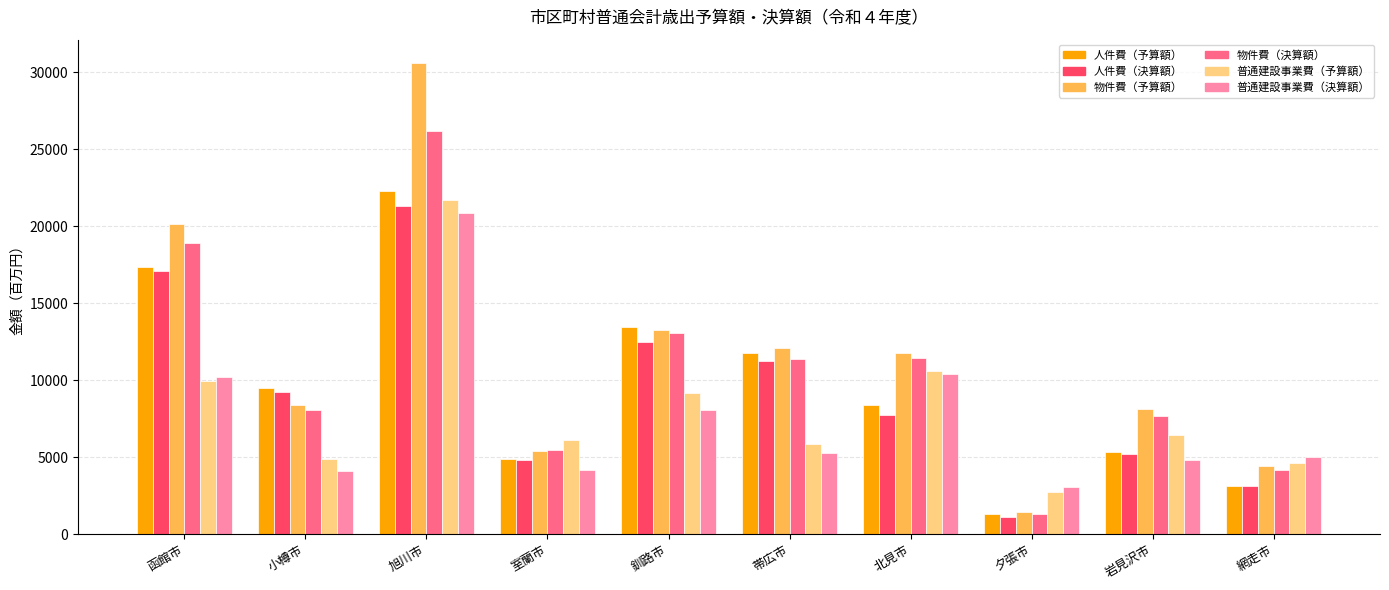

What value does the 物件費（予算額） series have at 室蘭市?

5368.0